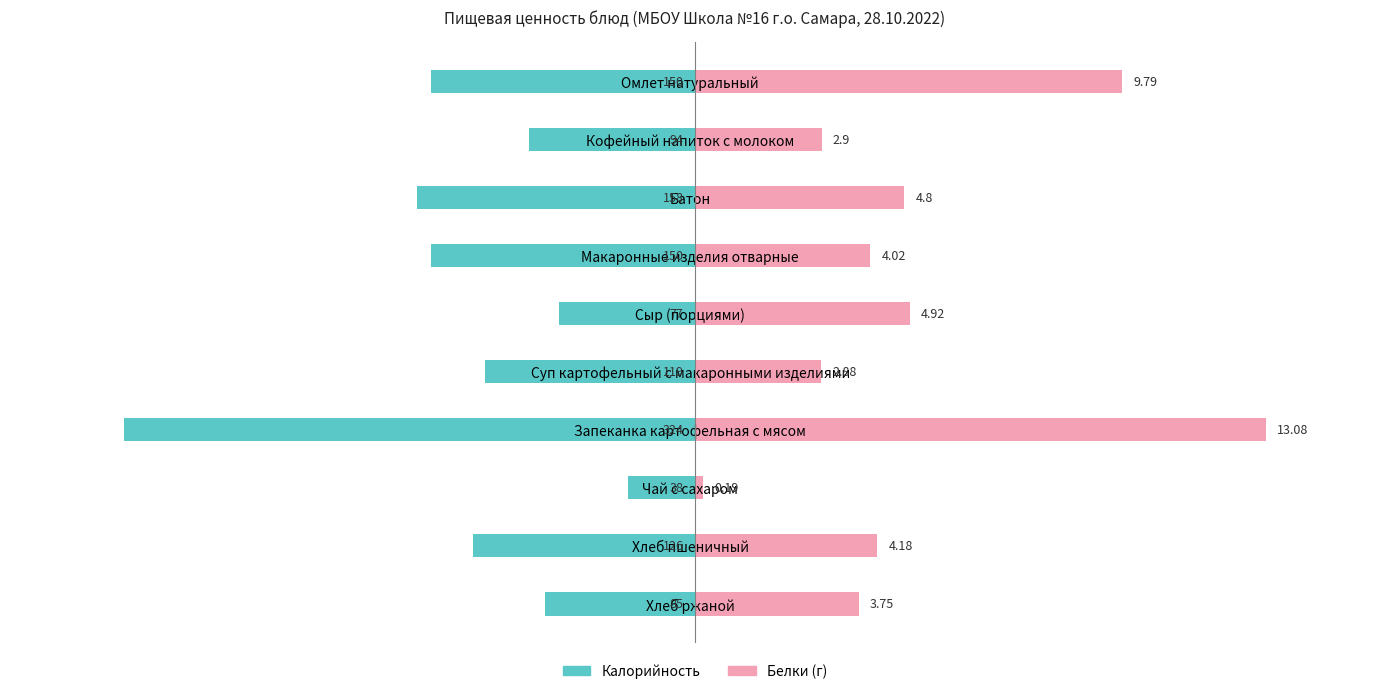

How many groups of bars are there?

10